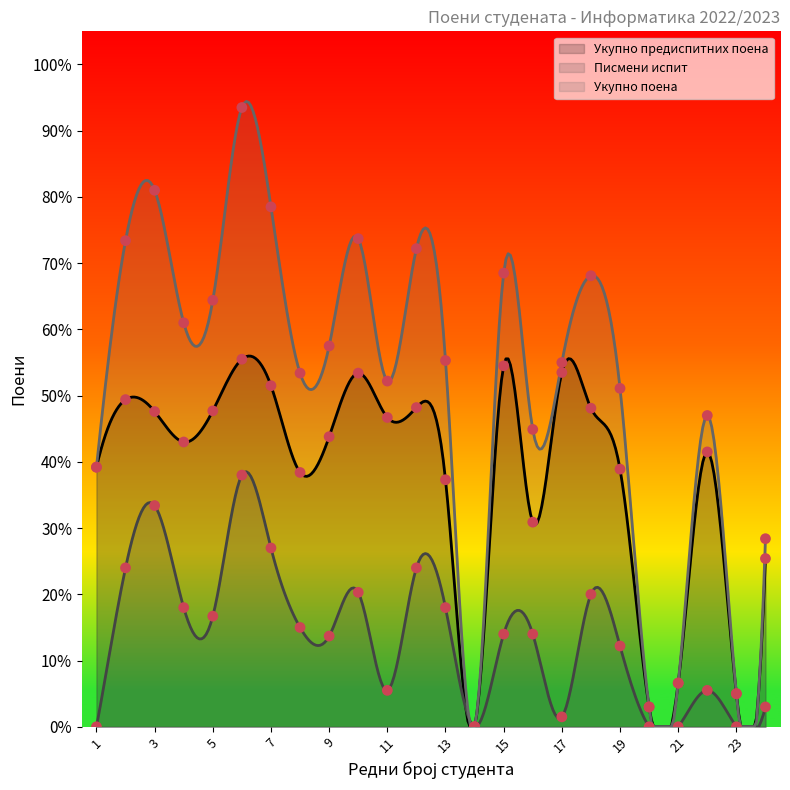

Is the value of Укупно поена at 23 greater than the value of Писмени испит at 20?

Yes